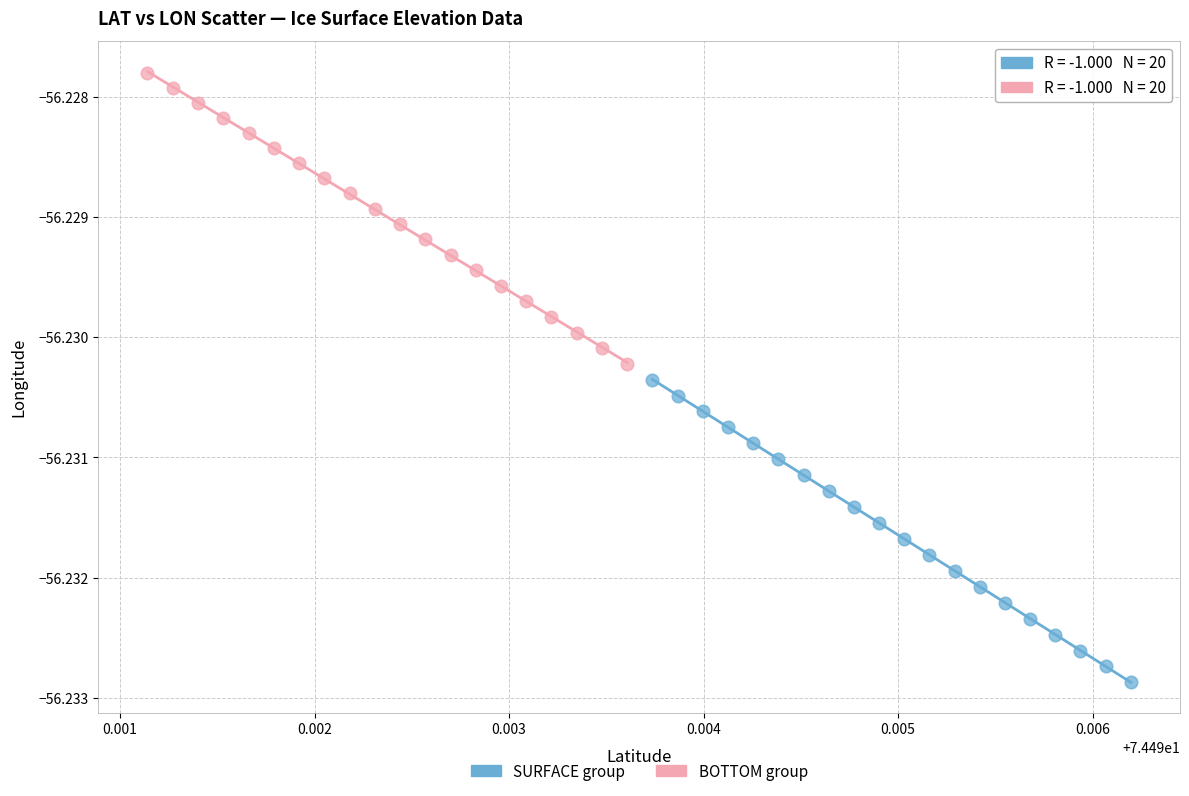

Which series has the largest Y range (max minus min)?

SURFACE group